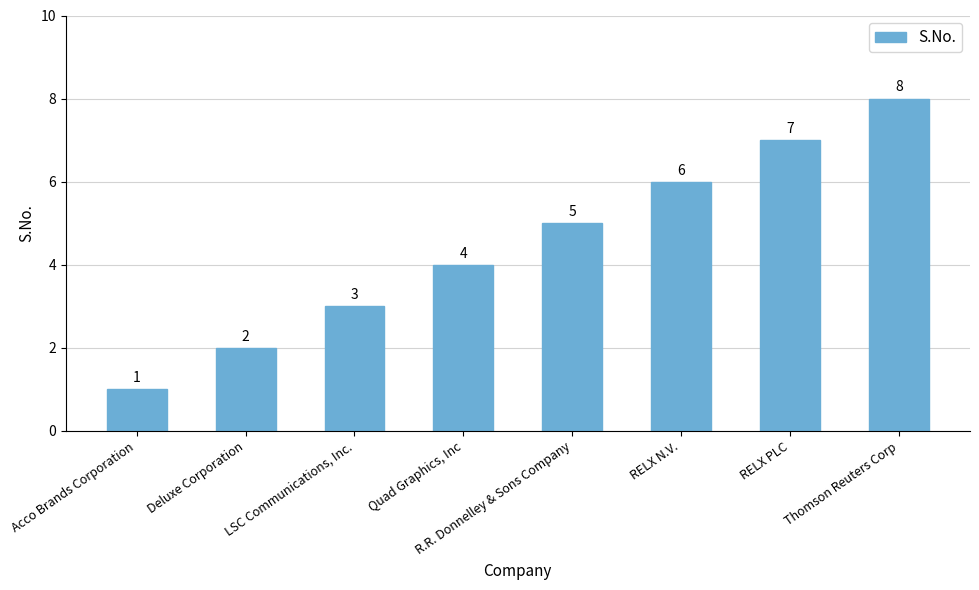

Count the values in the range 3 to 7.

5